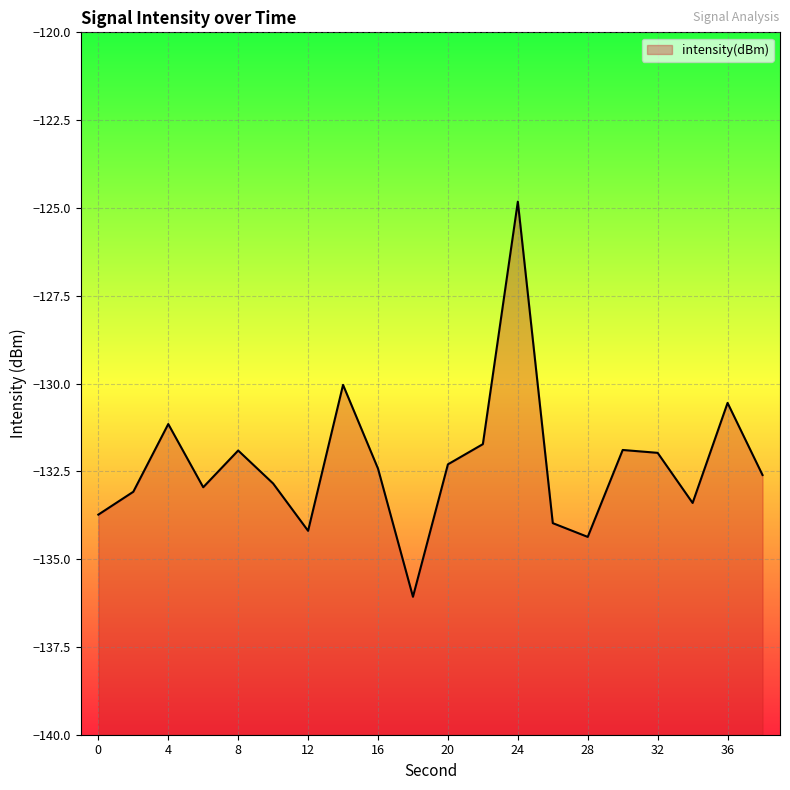

What is the change in value from 12 to 38?

+1.6